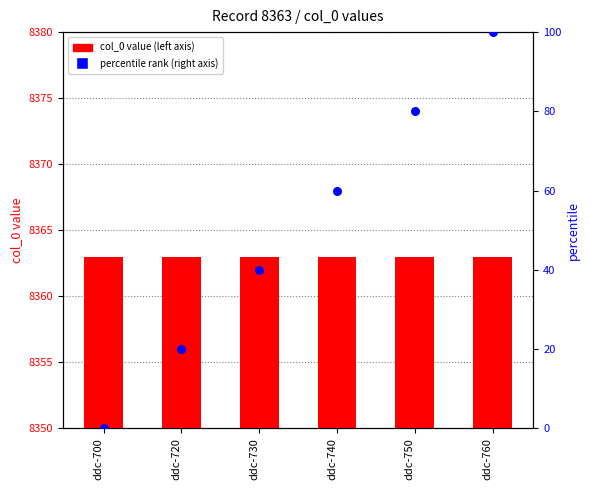

What is the total value across all series at ddc-740?

8423